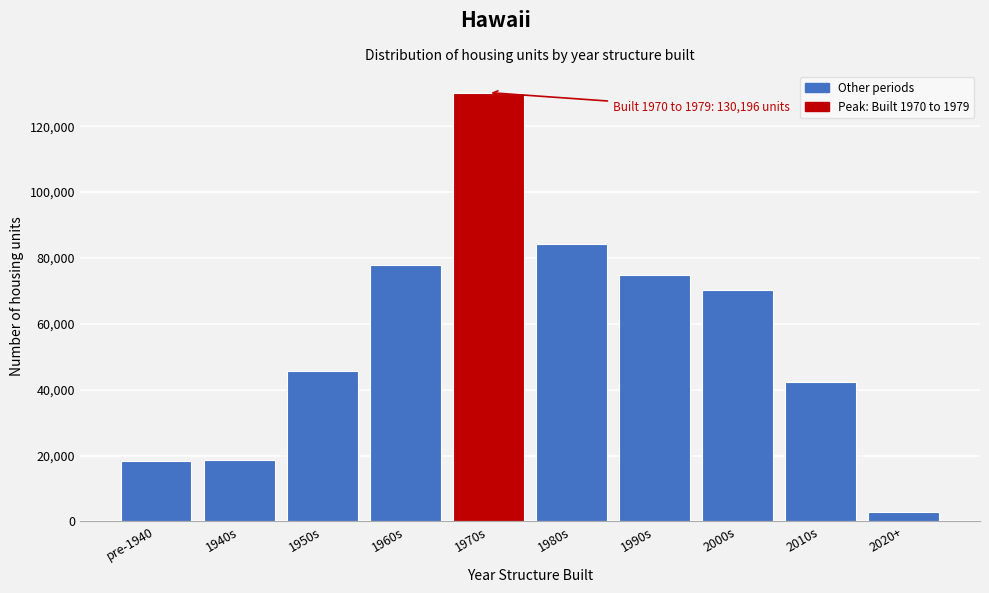

What is the value of the 5th bar from the left?

130196